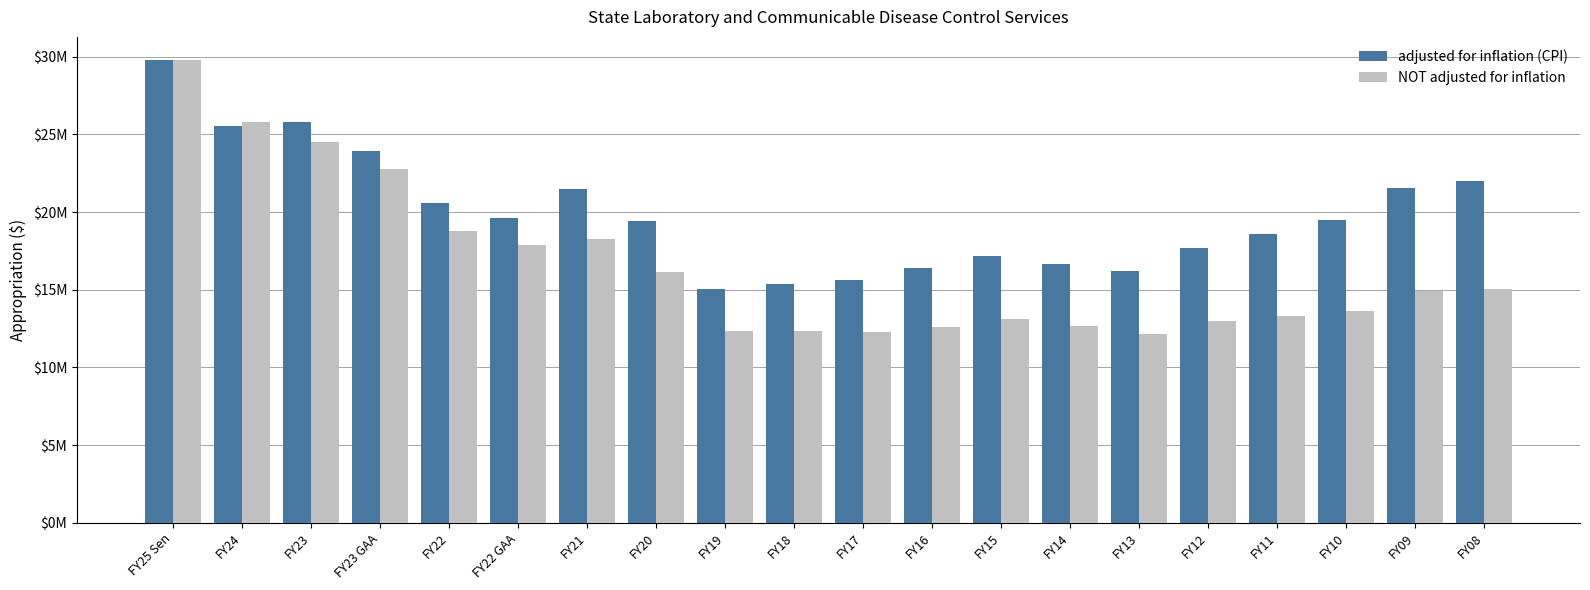

What are all the series names shown in the legend?

adjusted for inflation (CPI), NOT adjusted for inflation